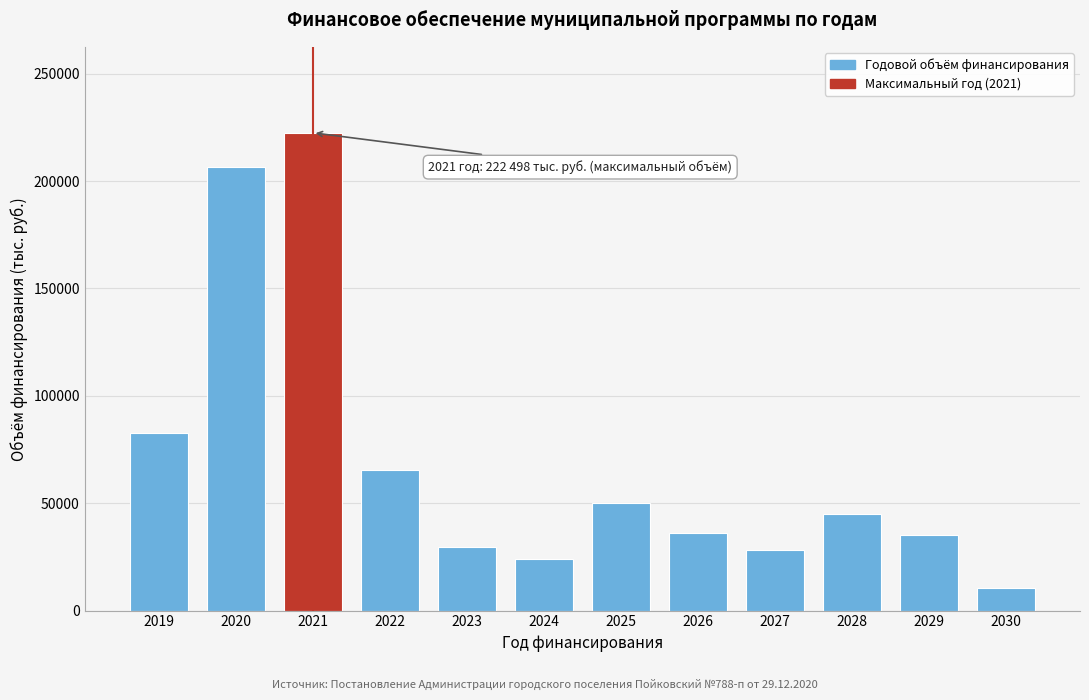

What is the minimum value shown in the chart?

10530.0